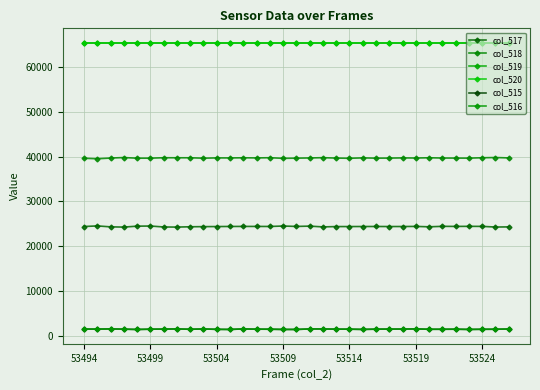

Is this an area chart (filled region under the line)?

No